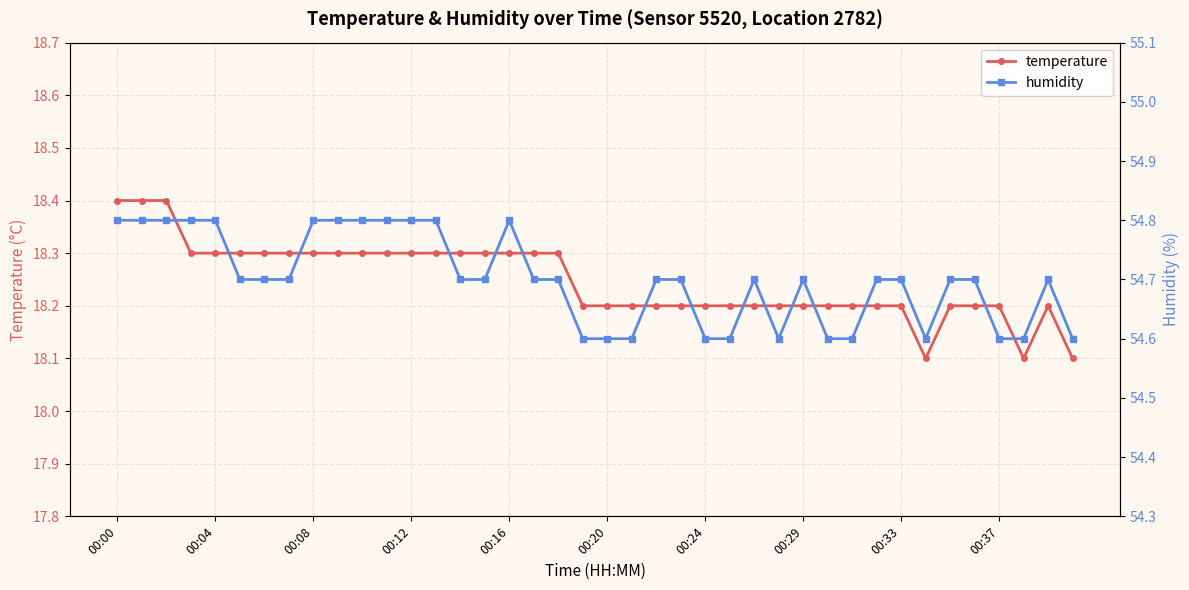

Count the number of data series in this chart.

2